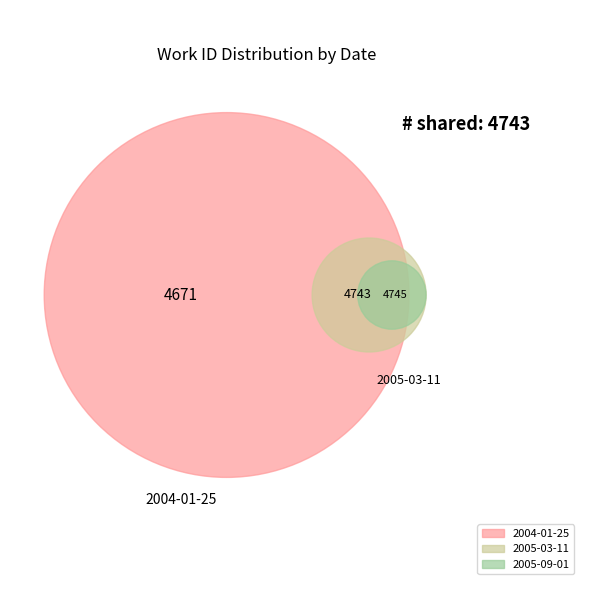

Rank the categories by value from highest to lowest.

2005-09-01, 2005-03-11, 2004-01-25